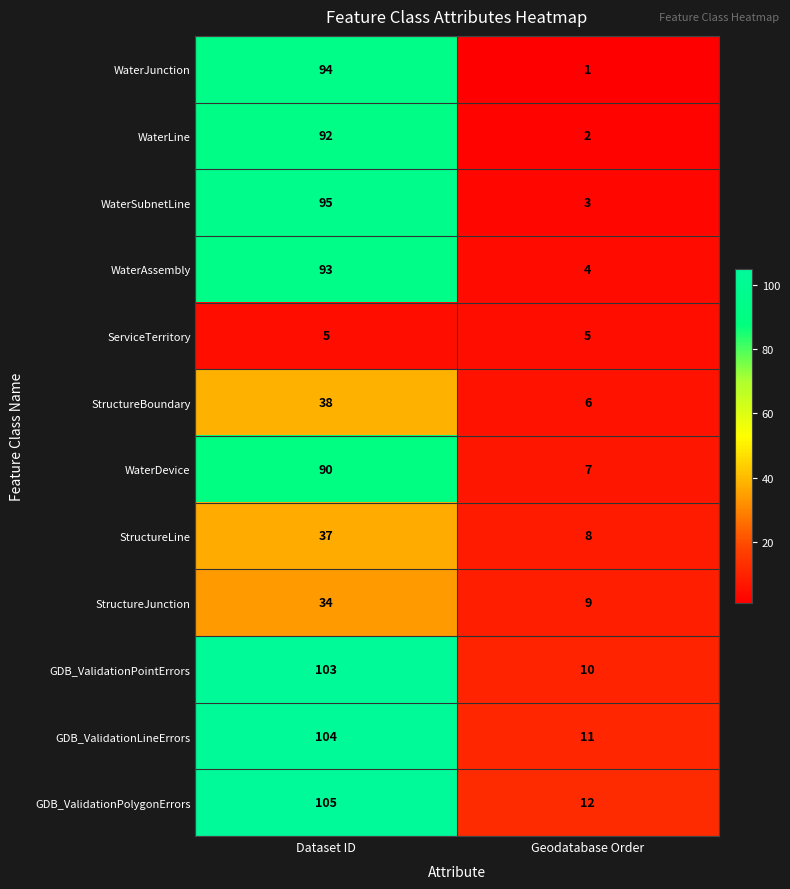

The ServiceTerritory series shows 5 at Geodatabase Order. True or false?

True